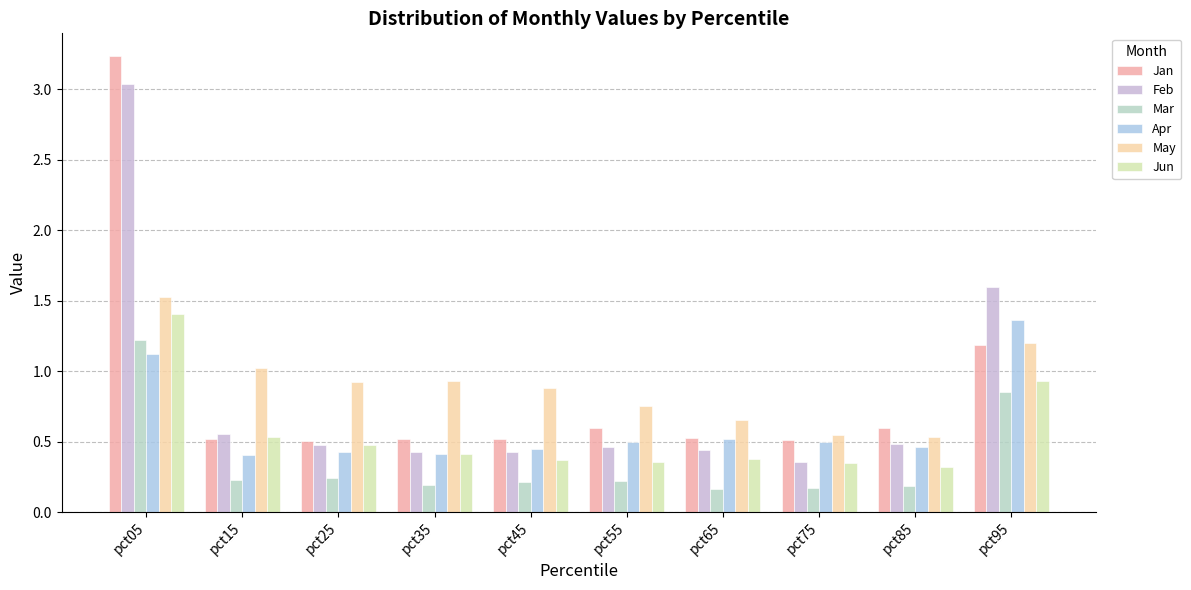

Which category has the lowest value in the Jun series?

pct85